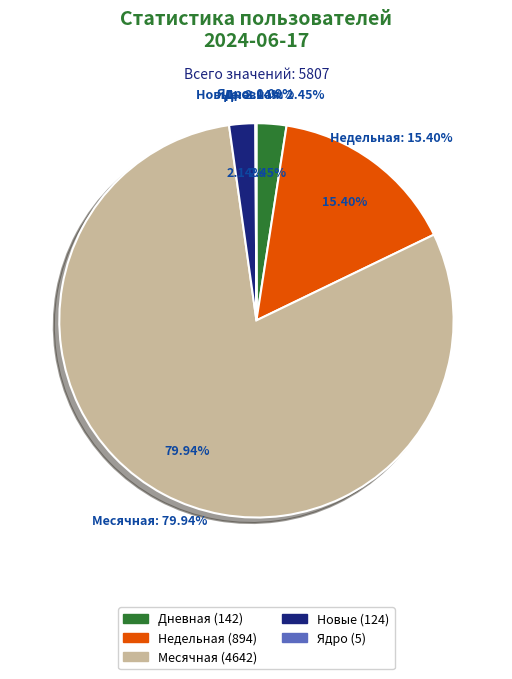

What portion of the pie excludes Дневная?

97.6%